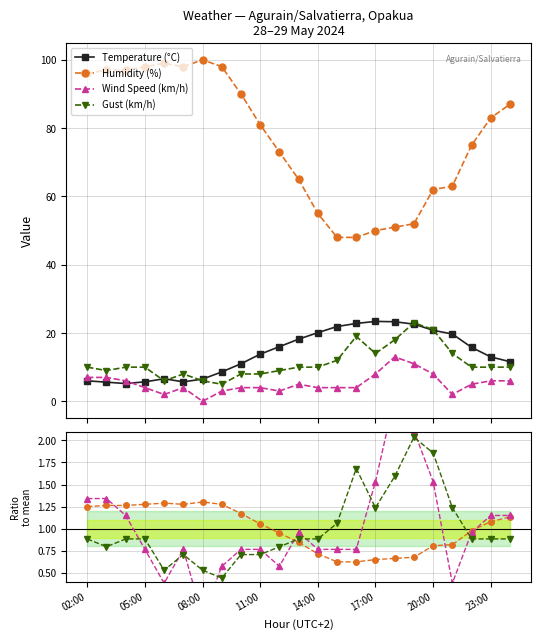

Which series has the largest range (max minus min)?

Humidity (%)